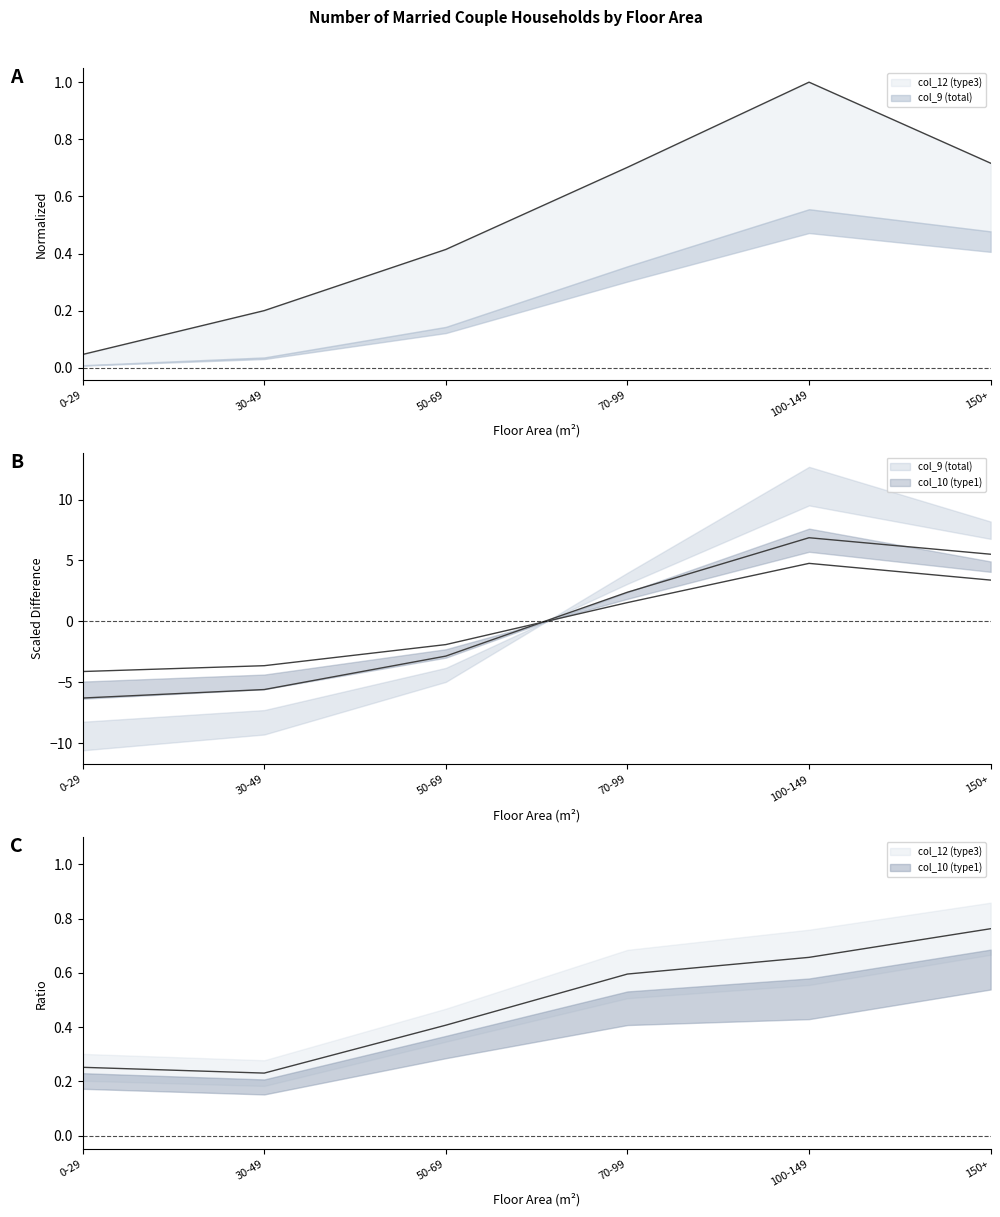

What is the difference between the highest and lowest values at 150+?

4.8